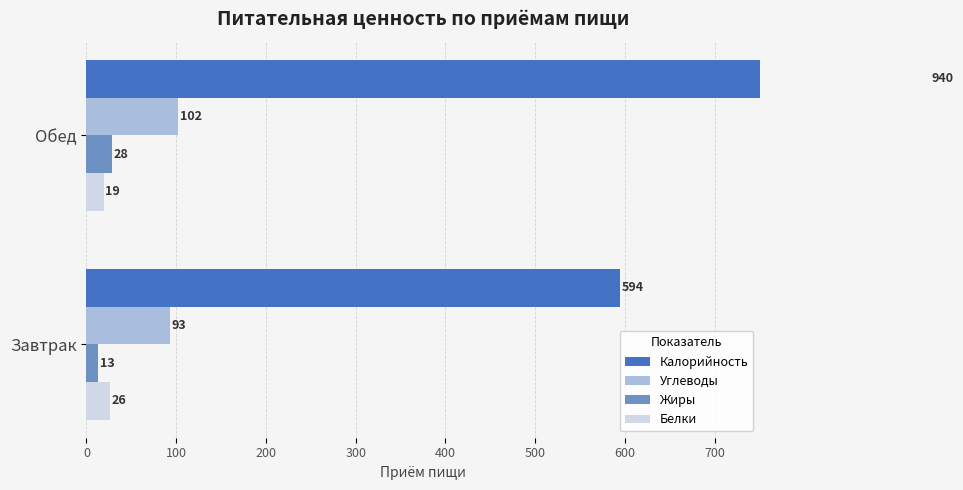

Is it true that Белки equals 44 at Завтрак?

False